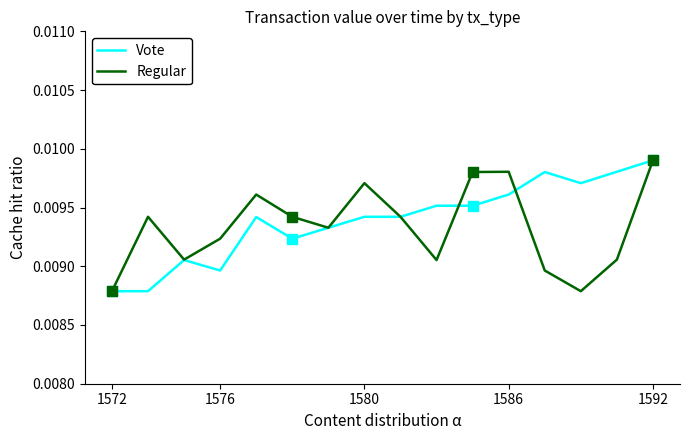

How many Vote values are between 0 and 1?

16